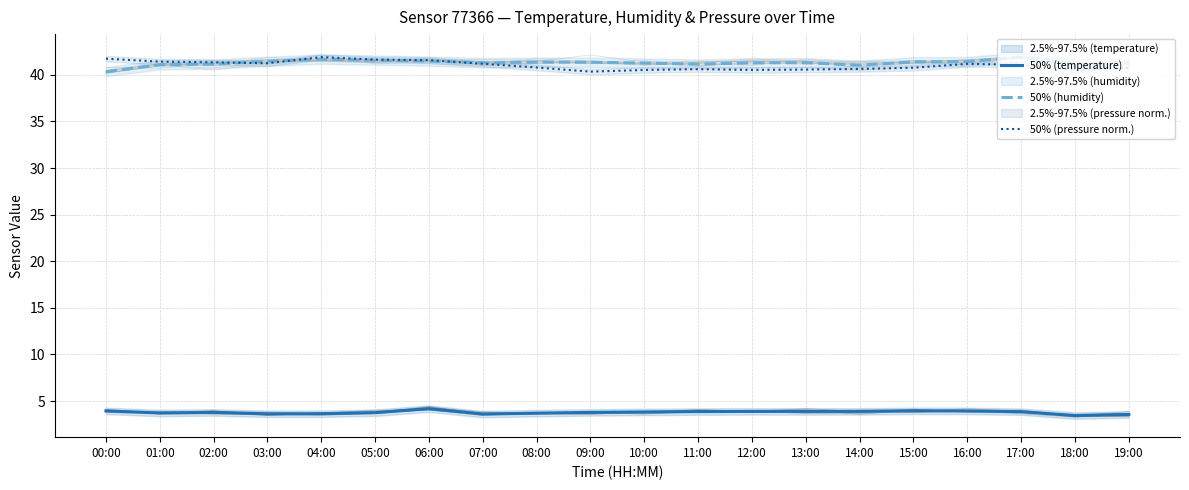

What is the spread (max minus min) of values at 13:00?

37.4